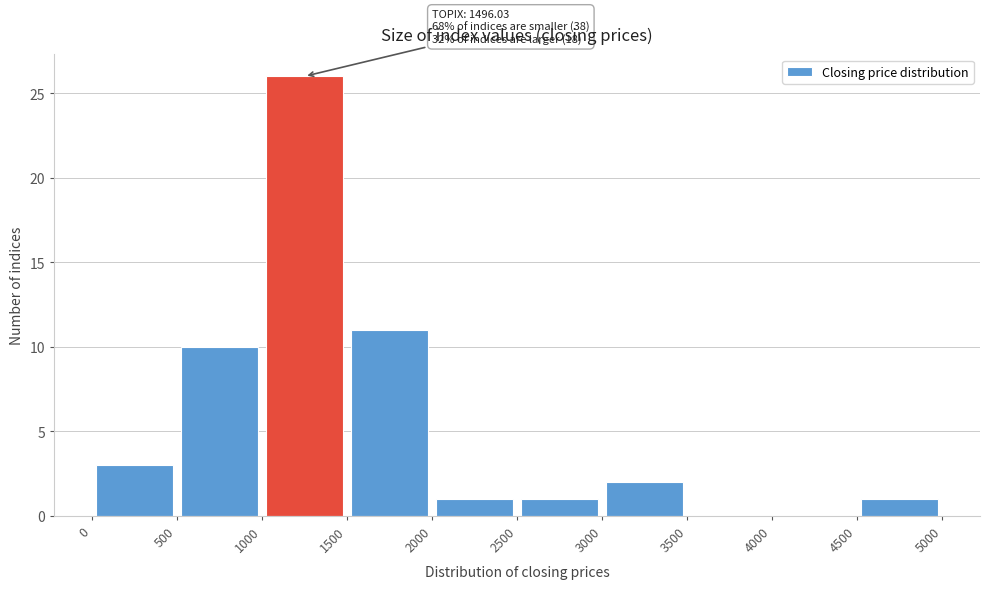

Over which range of the x-axis is the bar tallest?

1000 to 1500